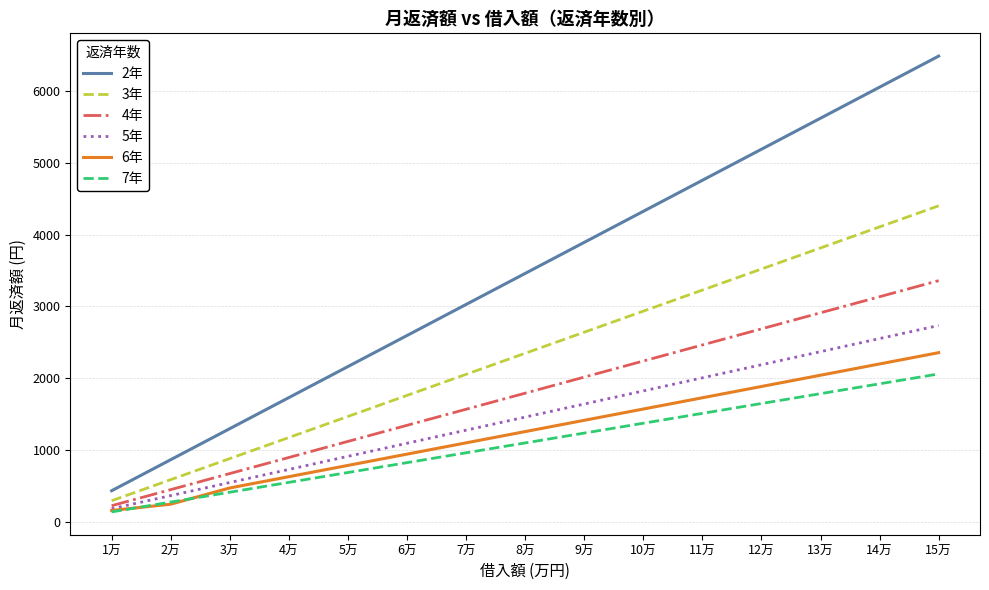

True or false: 3年 and 7年 intersect in this chart.

False